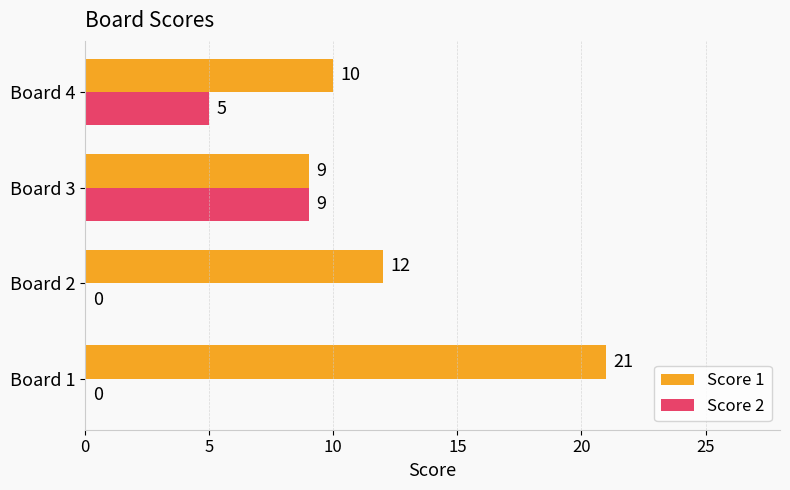

How many positive values does the Score 2 series have?

2